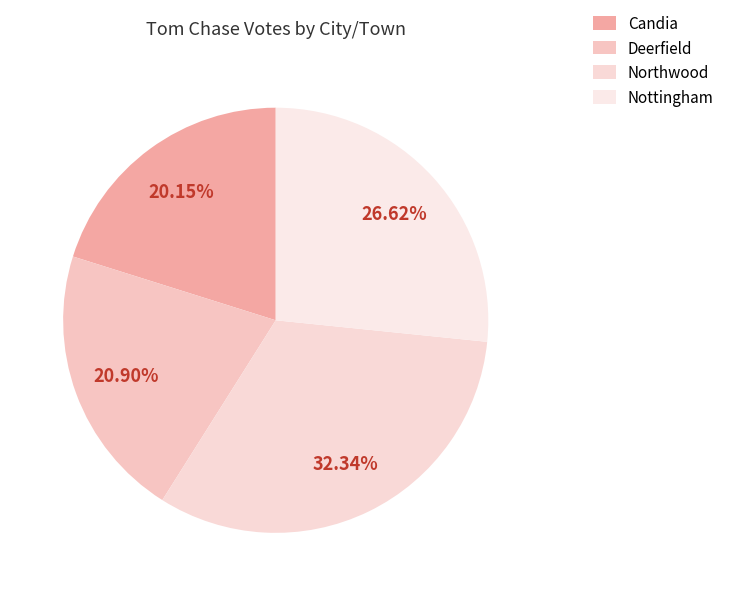

Combined, do Deerfield and Nottingham account for over 50%?

No